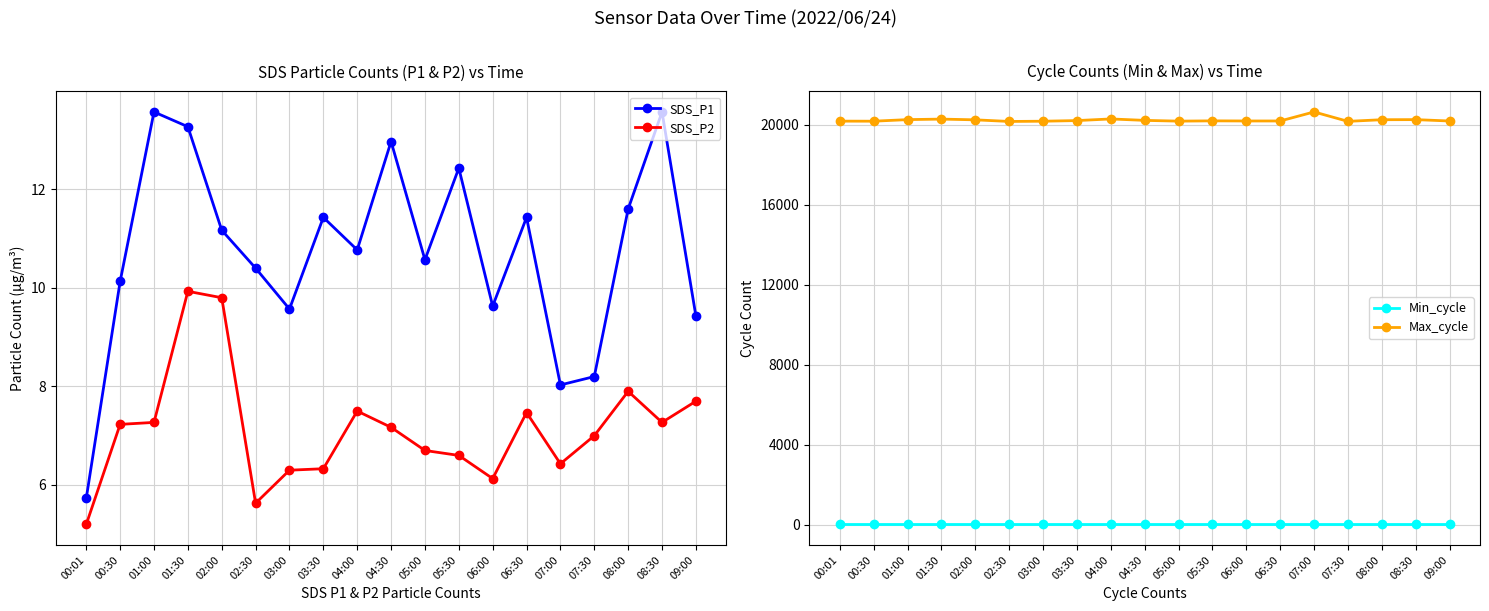

True or false: Max_cycle and SDS_P2 cross at least once.

False